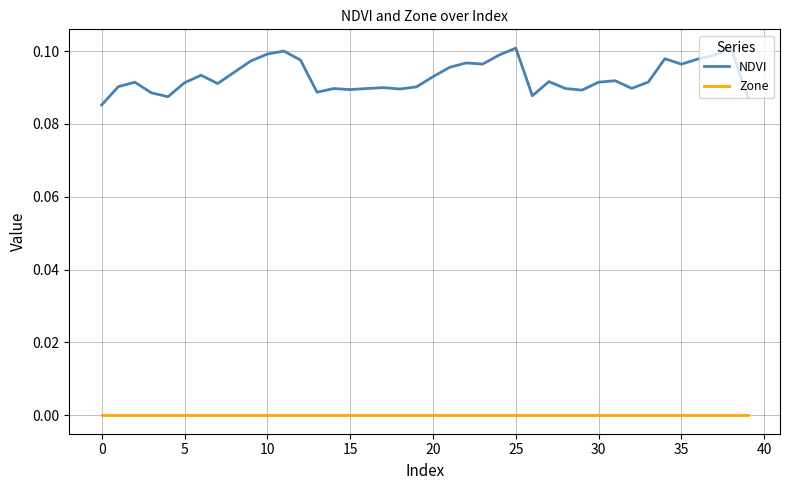

How many lines are shown in the chart?

2